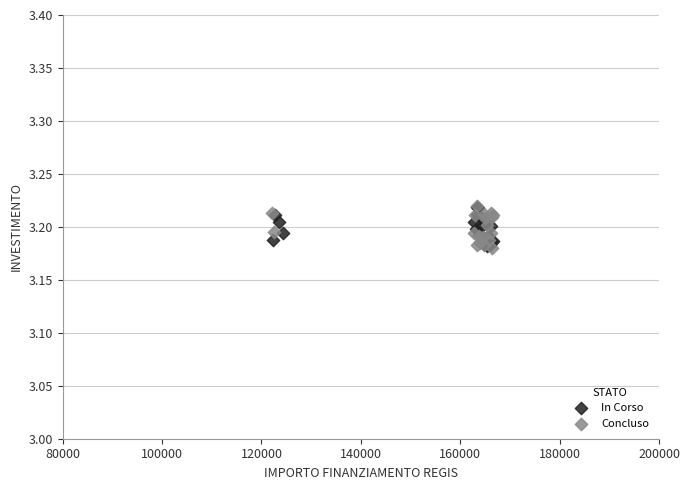

What are all the series names shown in the legend?

In Corso, Concluso